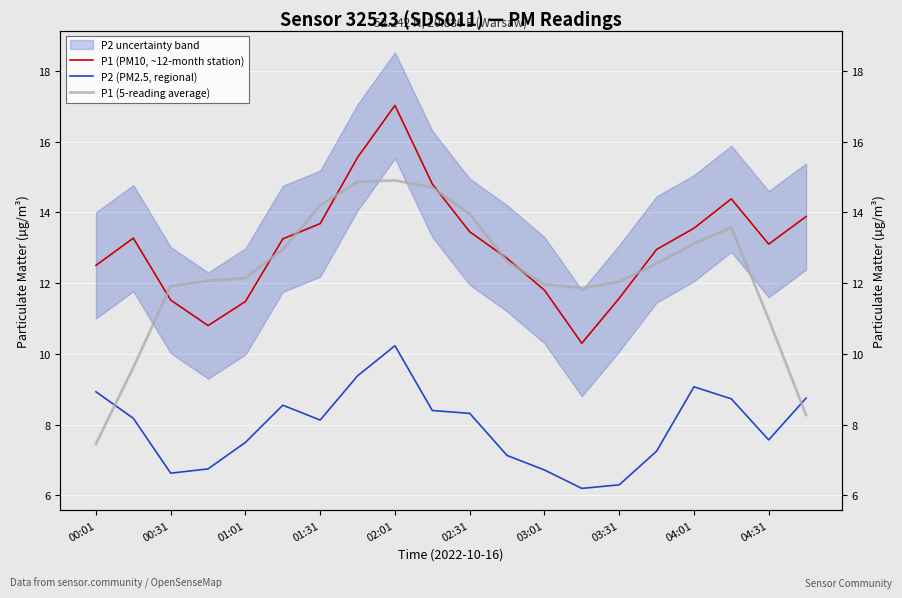

True or false: P2 (PM2.5, regional) and P1 (PM10, ~12-month station) cross at least once.

False